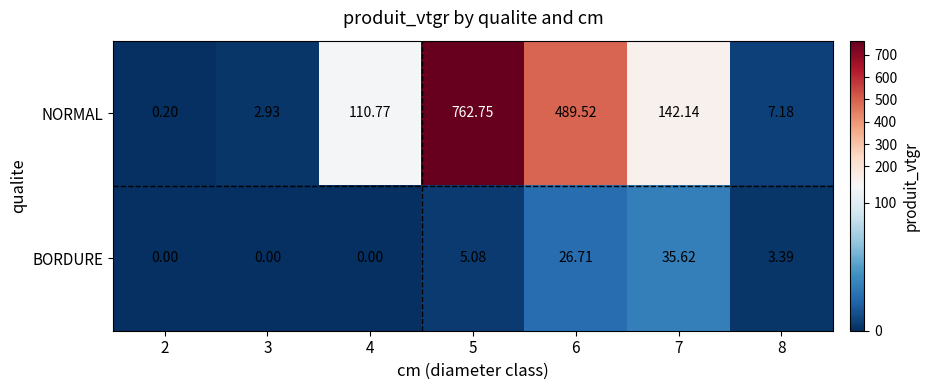

Which series has the widest spread of values?

NORMAL